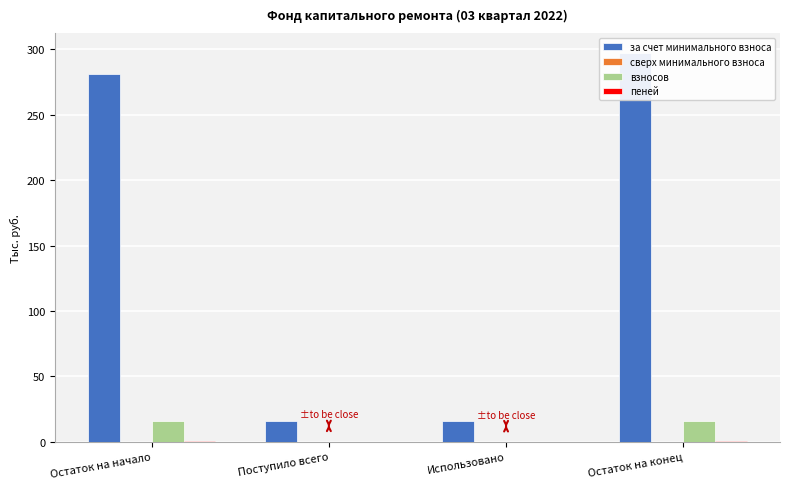

What position from the left is Использовано?

3